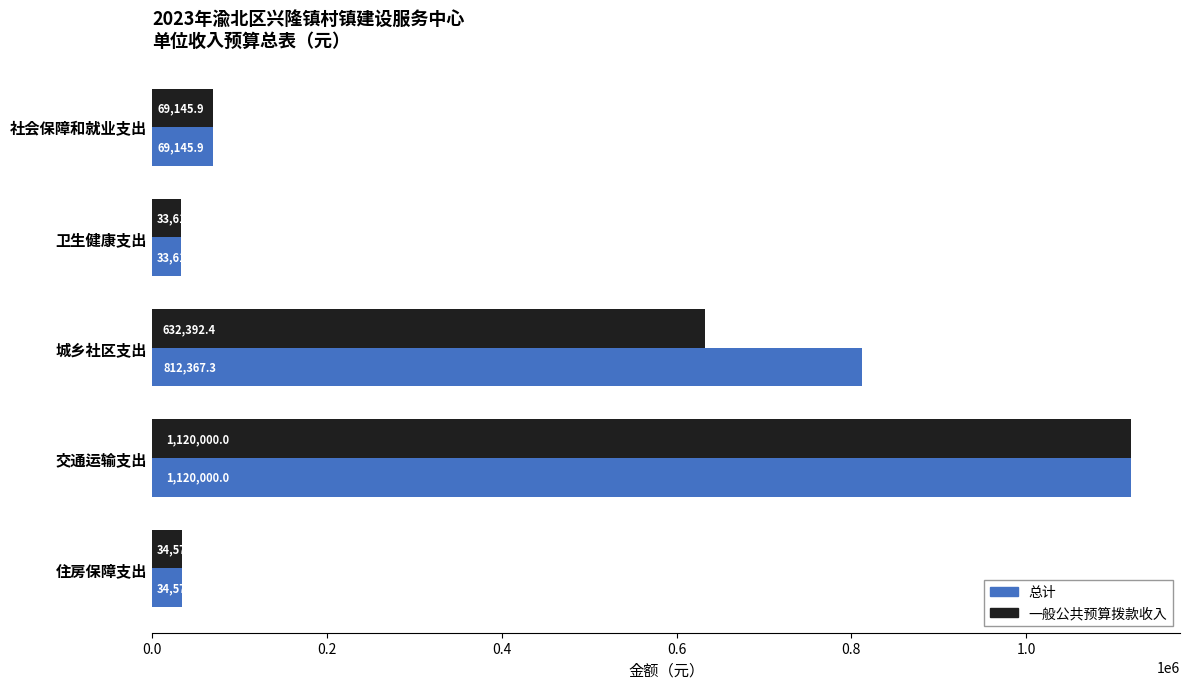

At which category is the sum across all series the highest?

交通运输支出